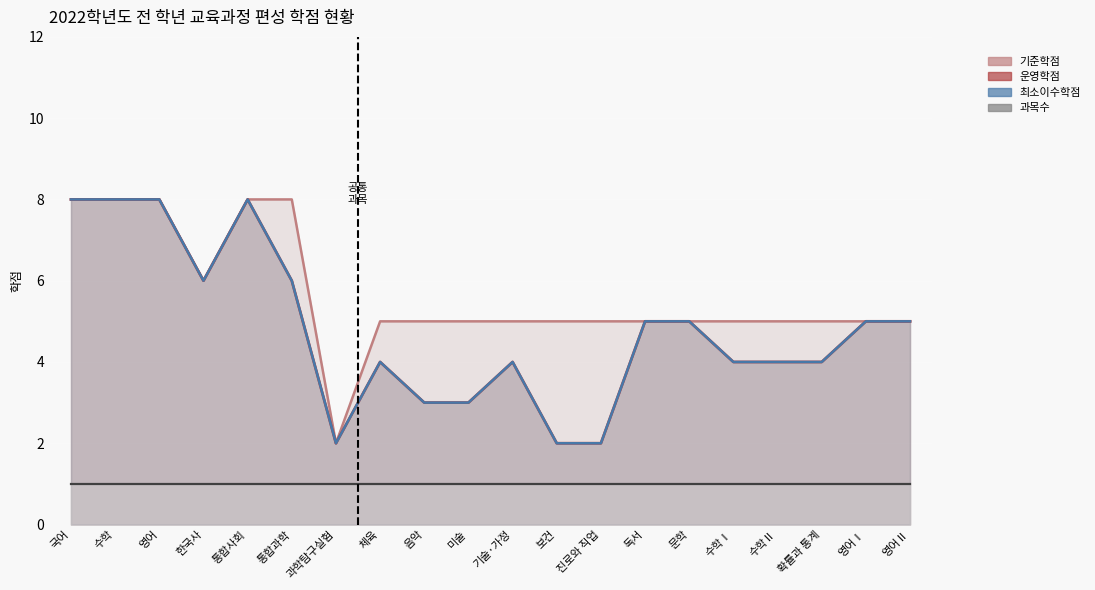

What is the difference between the 운영학점 values at 진로와 직업 and 수학Ⅰ?

2